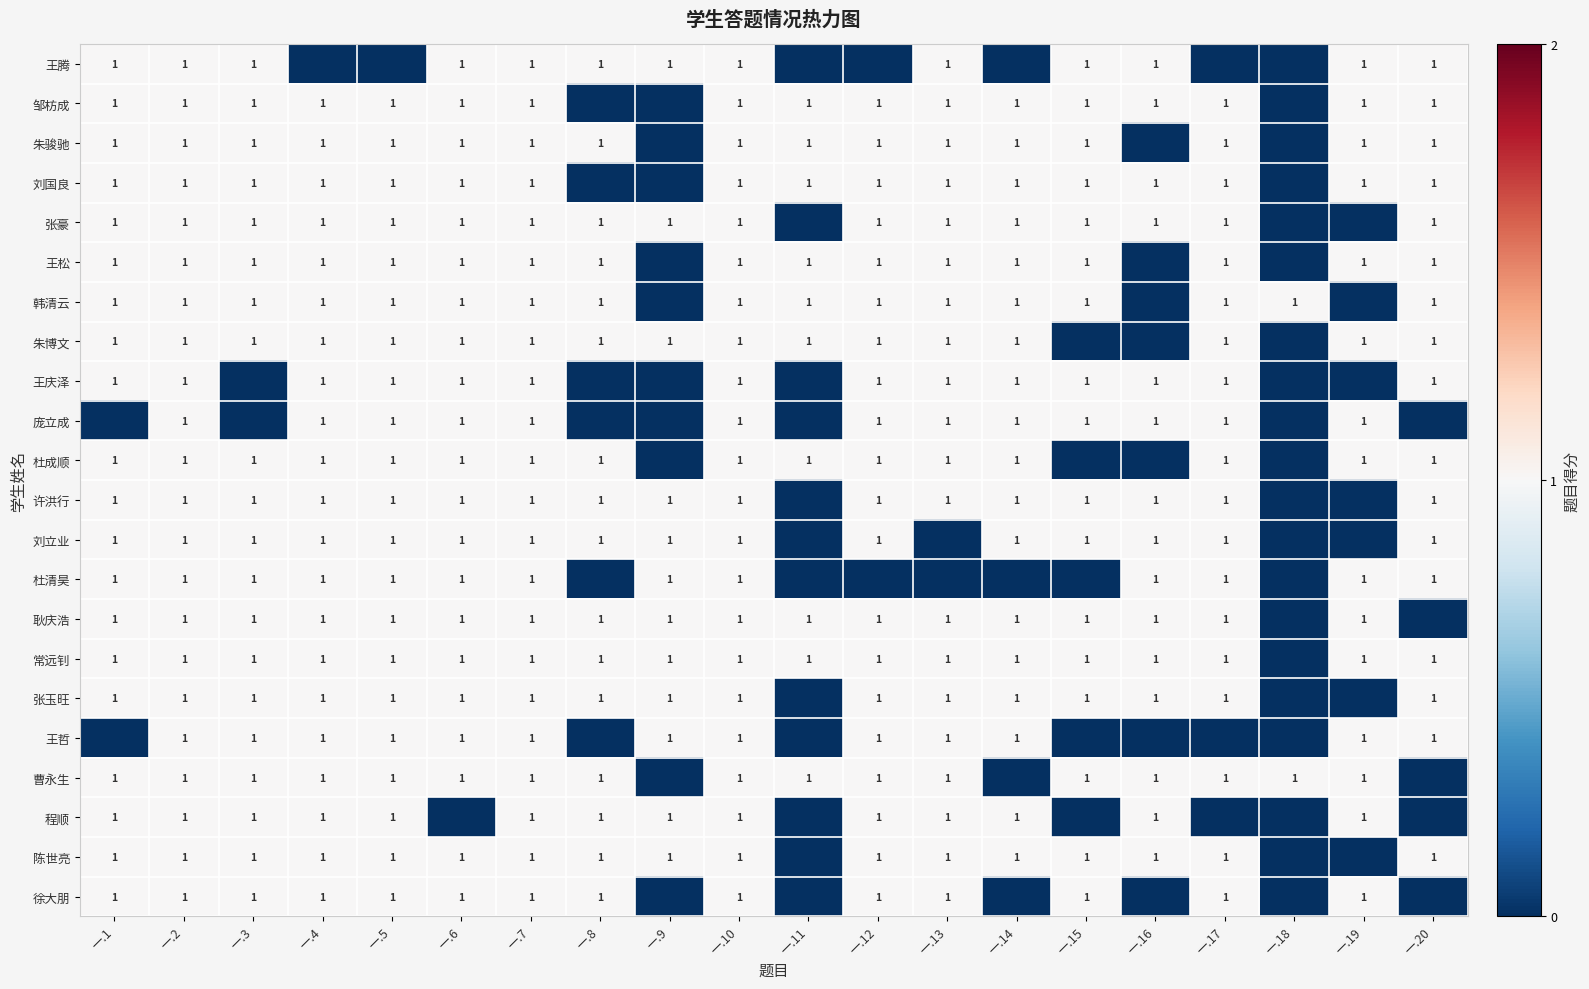

Is it true that 王腾 equals 2 at 一.10?

False